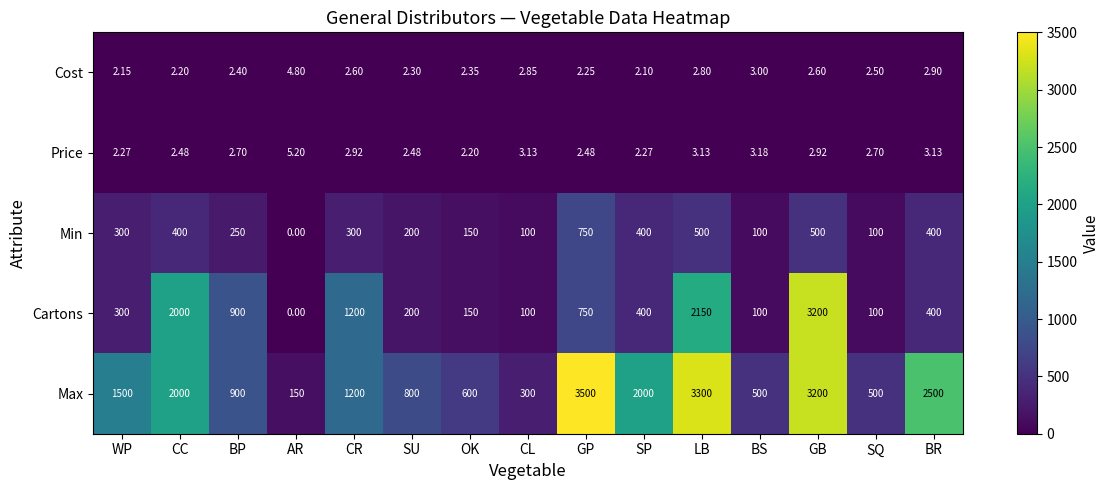

At which label does Cartons reach its minimum?

AR